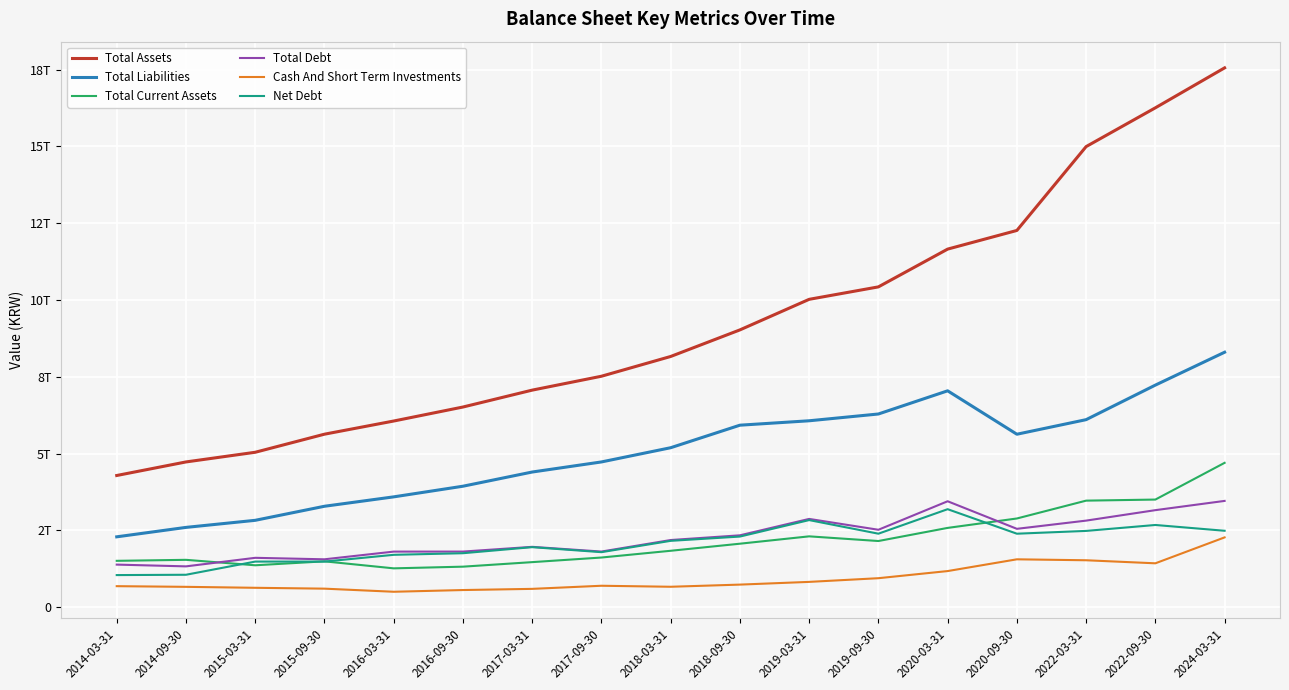

What position from the left is 2016-03-31?

5